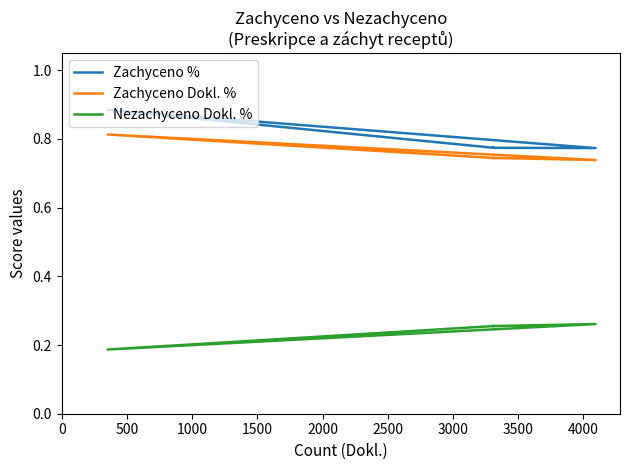

Reading right to left, transcribe all the data shown in this chart.

Zachyceno %: 0.8	0.8	0.9	0.8
Zachyceno Dokl. %: 0.7	0.7	0.8	0.7
Nezachyceno Dokl. %: 0.3	0.3	0.2	0.3